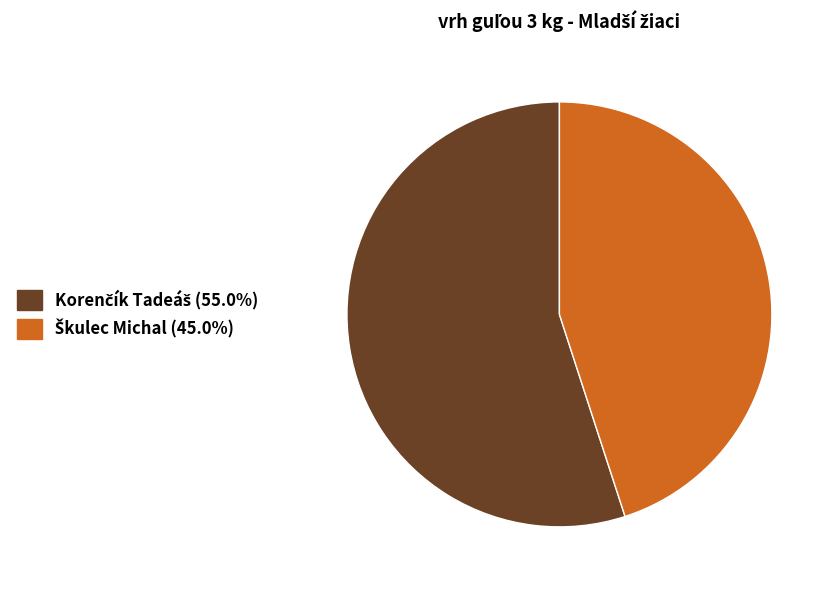

Is there any slice that represents more than half of the pie?

Yes